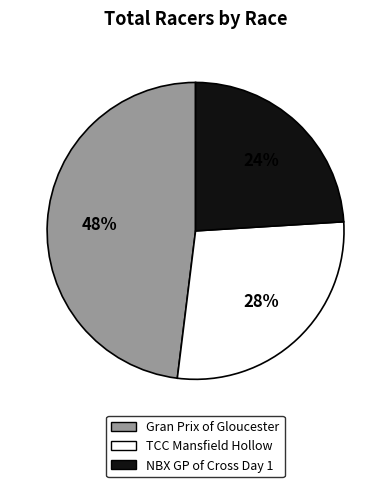

What percentage is the Gran Prix of Gloucester slice, to the nearest percent?

48%